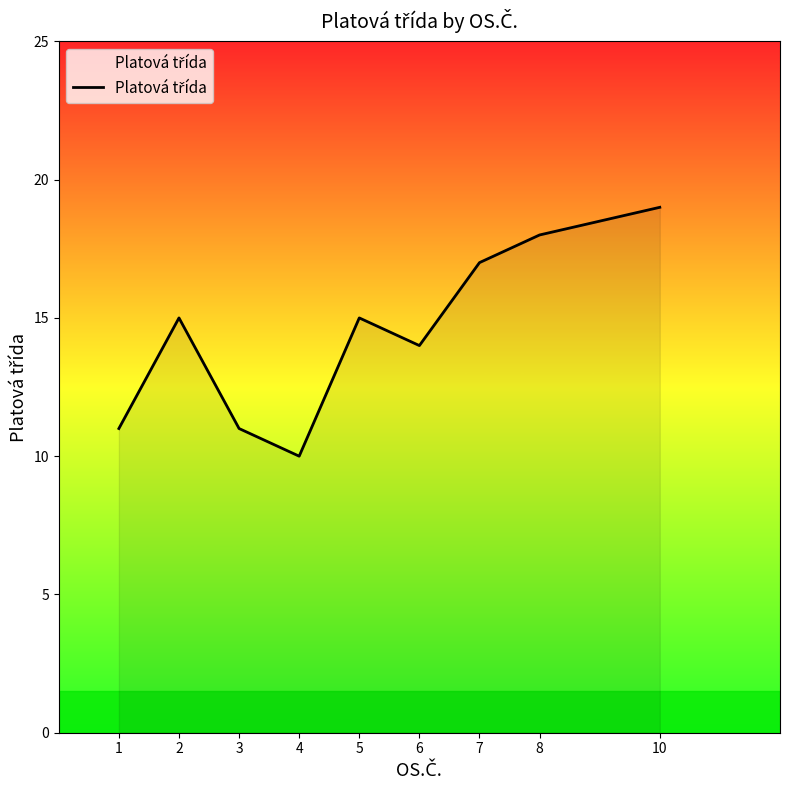

How many values are between 11 and 17?

6